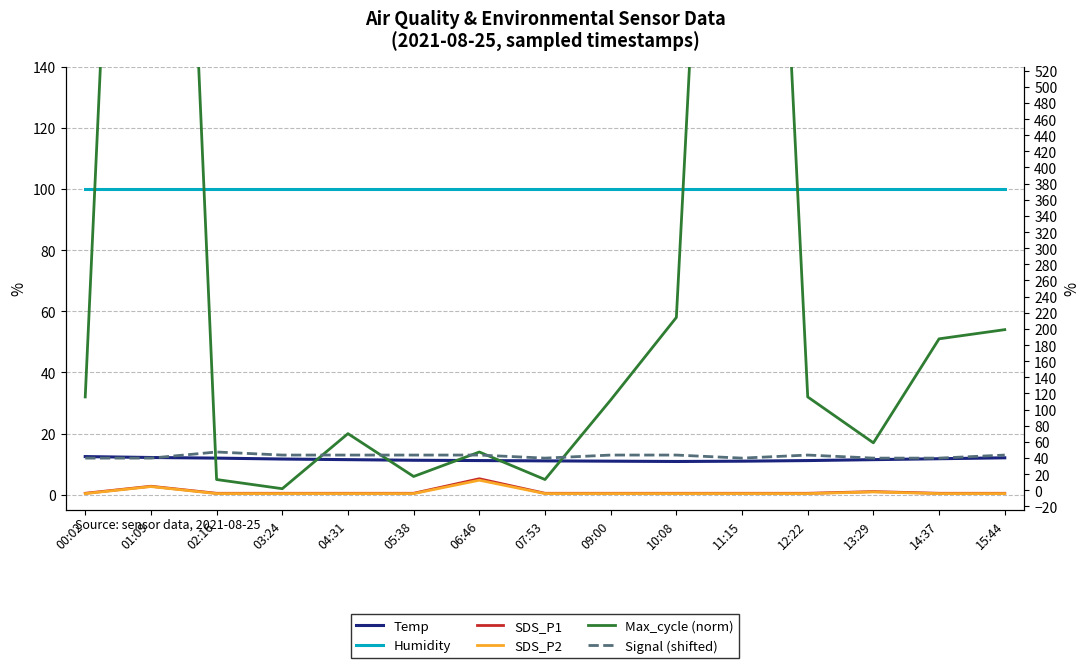

The value of Humidity at 01:09 is 27.3. True or false?

False